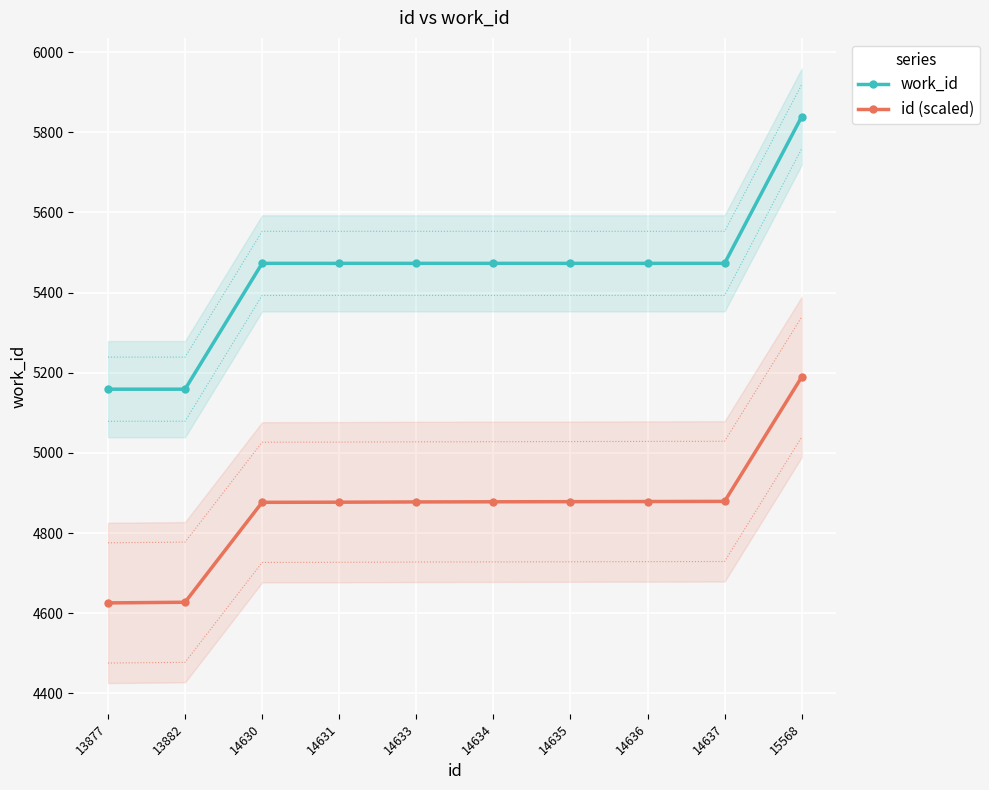

What is the maximum value for id (scaled)?

5189.3